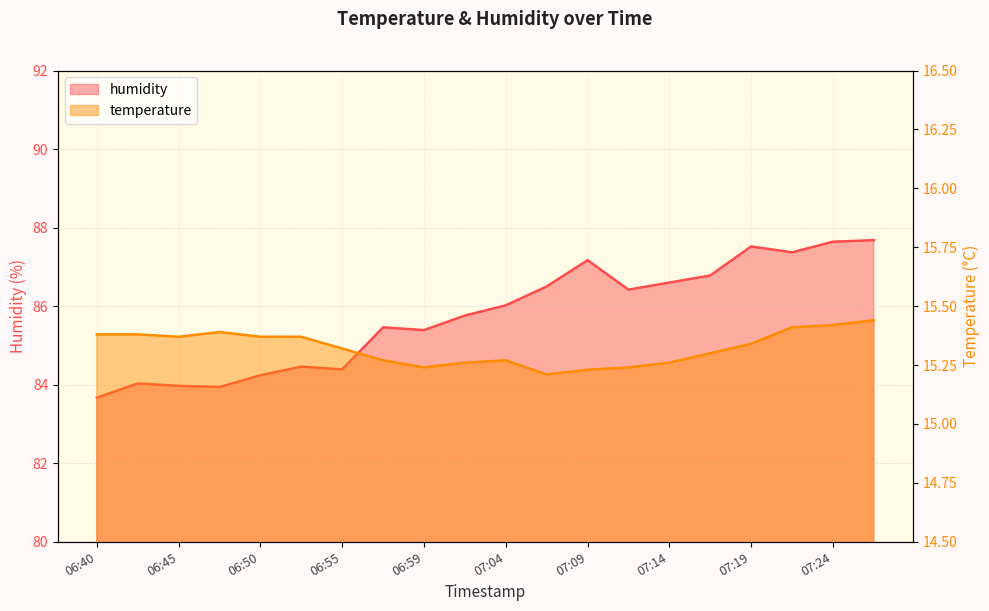

What is the minimum value shown in the chart?

15.2